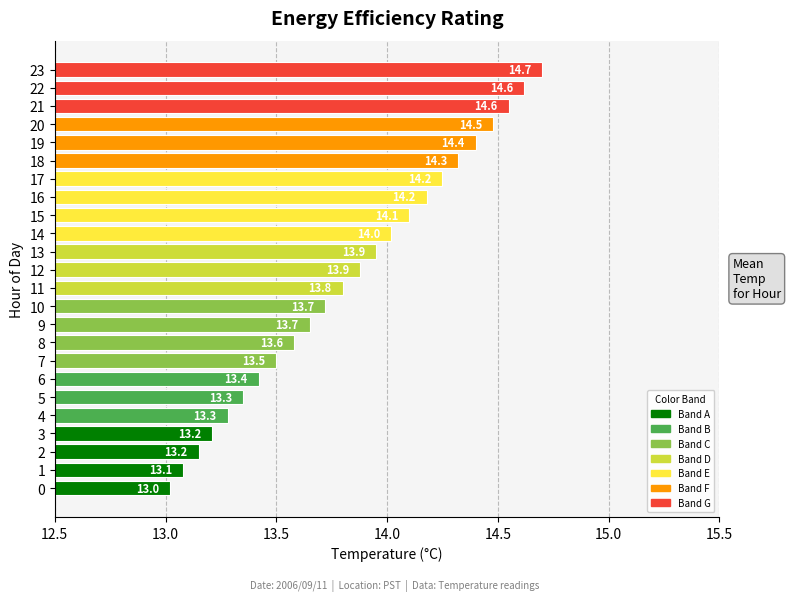

At which category does the chart reach its peak across all series?

23